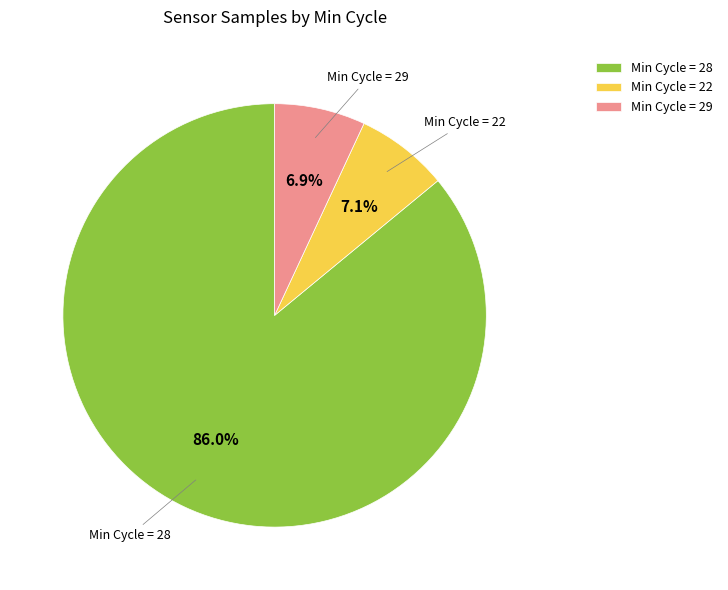

To the nearest percent, what is the average slice percentage?

33%